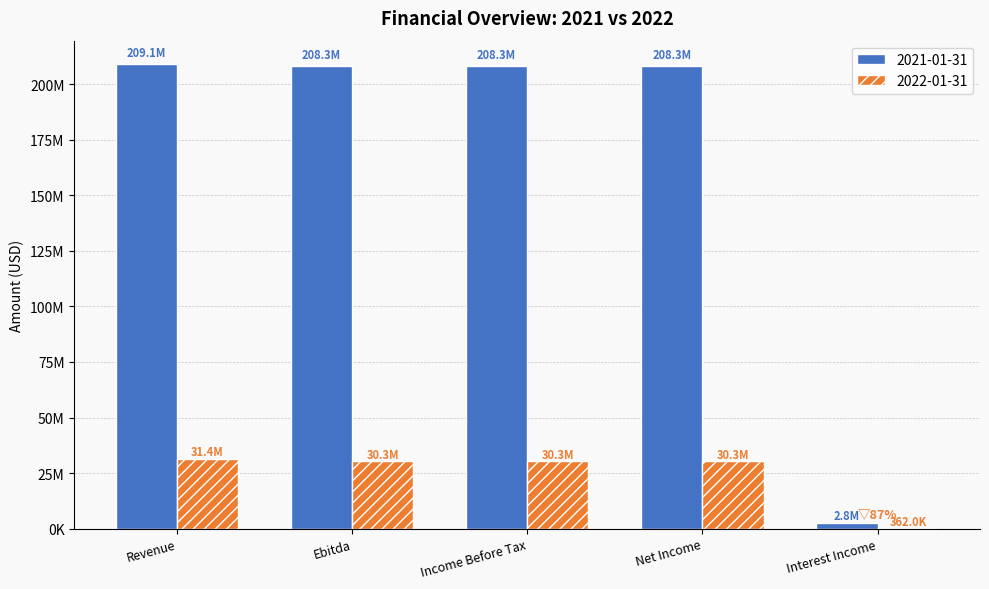

What are all the series names shown in the legend?

2021-01-31, 2022-01-31